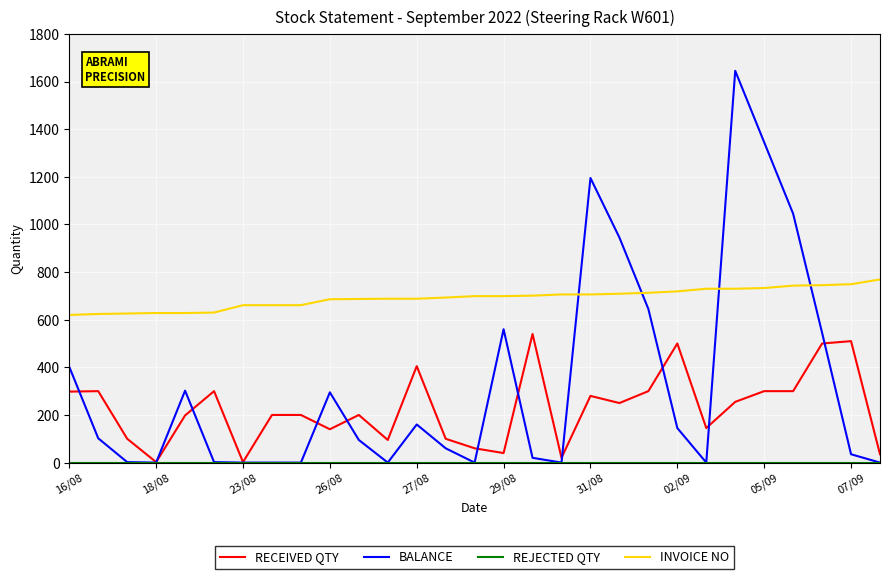

What is the maximum value for BALANCE?

1645